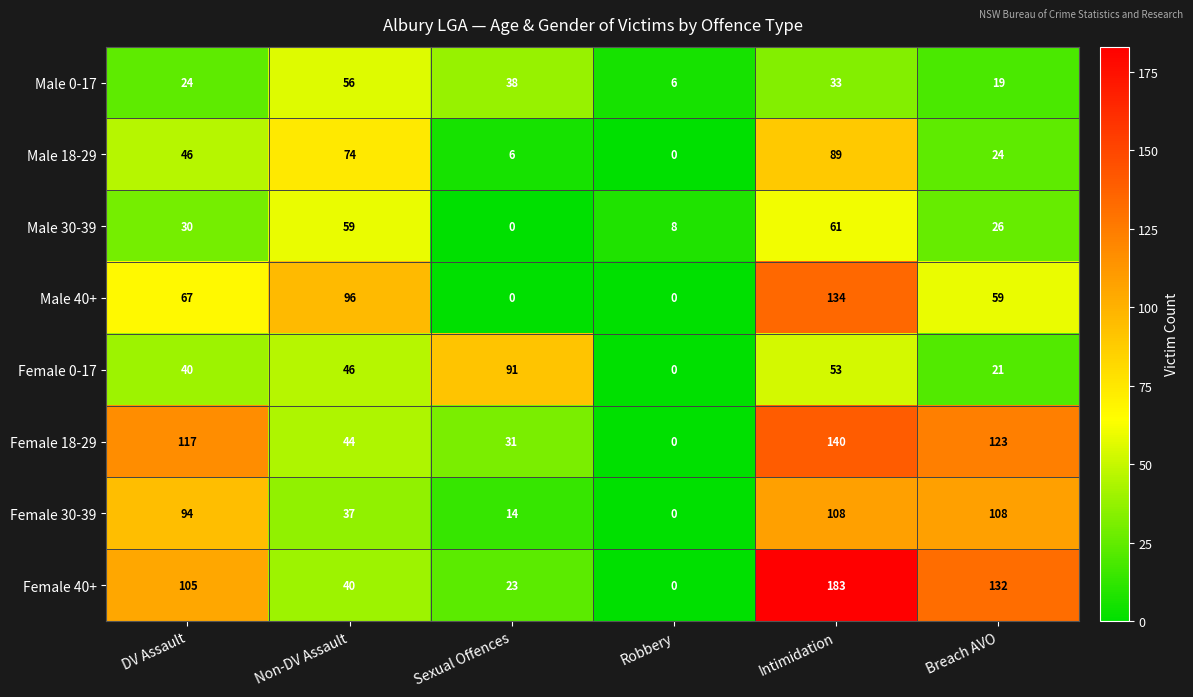

Count the number of categories in the chart.

6